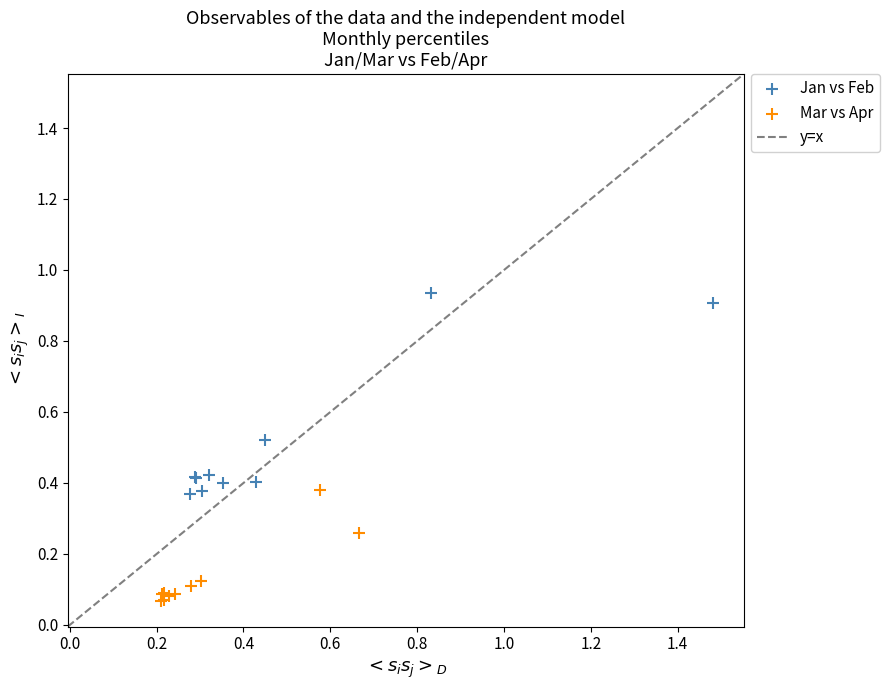

Which series contains the lowest Y value?

Mar vs Apr